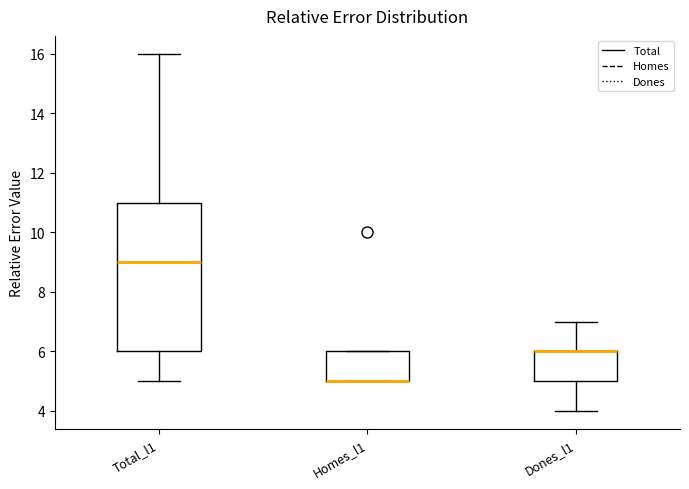

Reading left to right, transcribe this box plot: for each box, give where its median line is, the range the box spans, and where its two whiskers end, as read against the y-axis. The values are not printed on the chart, so give them approximately, as read against the axis.

Total_l1: median 9, box 6 to 11, whiskers 5 to 16
Homes_l1: median 5 (drawn on the box's lower edge), box 5 to 6, whiskers 5 to 6
Dones_l1: median 6 (drawn on the box's upper edge), box 5 to 6, whiskers 4 to 7